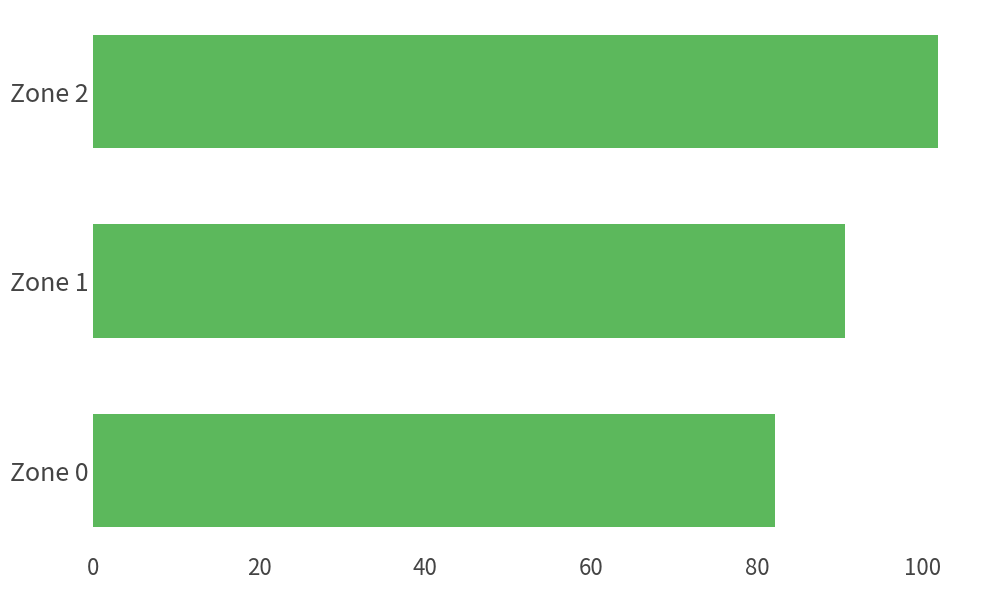

Where is the data nearest to the value 92?

Zone 1